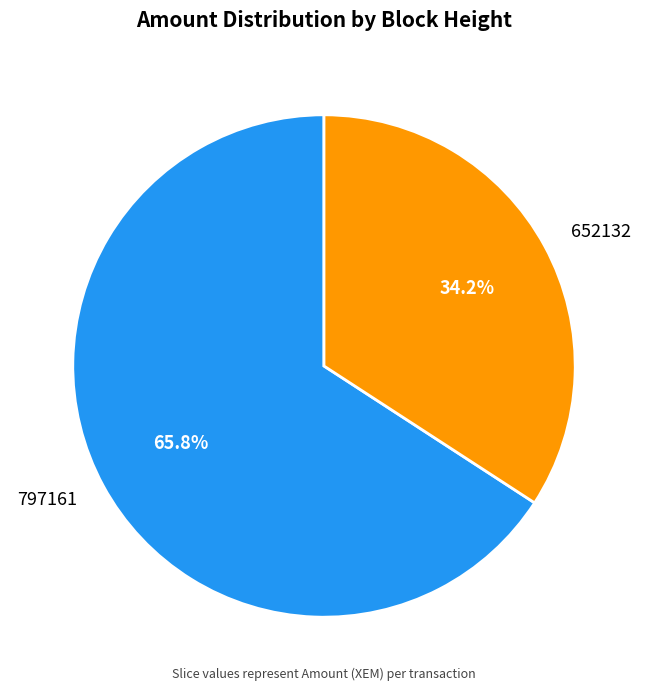

To the nearest percent, what is the combined percentage of 652132 and 797161?

100%